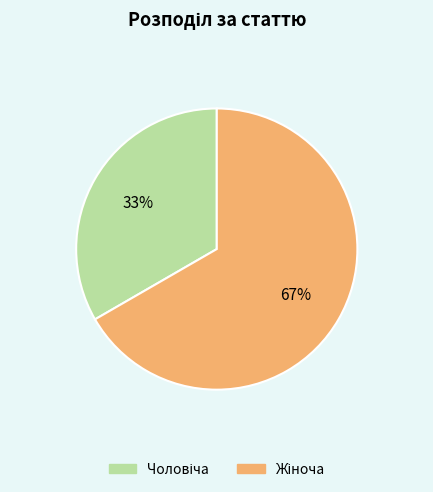

Is there any slice that represents more than half of the pie?

Yes